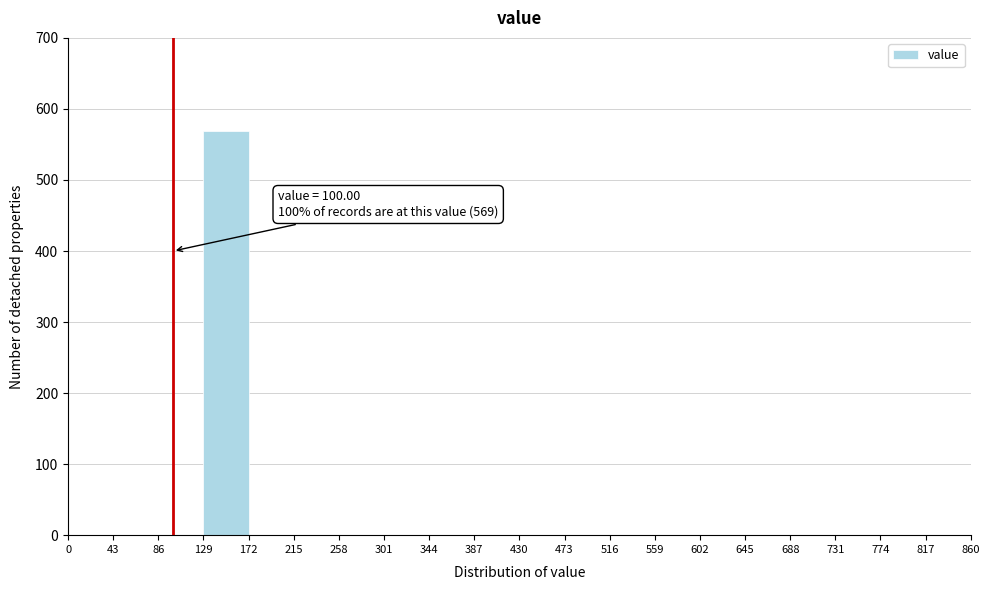

Which range on the x-axis has the tallest bar?

129 to 172